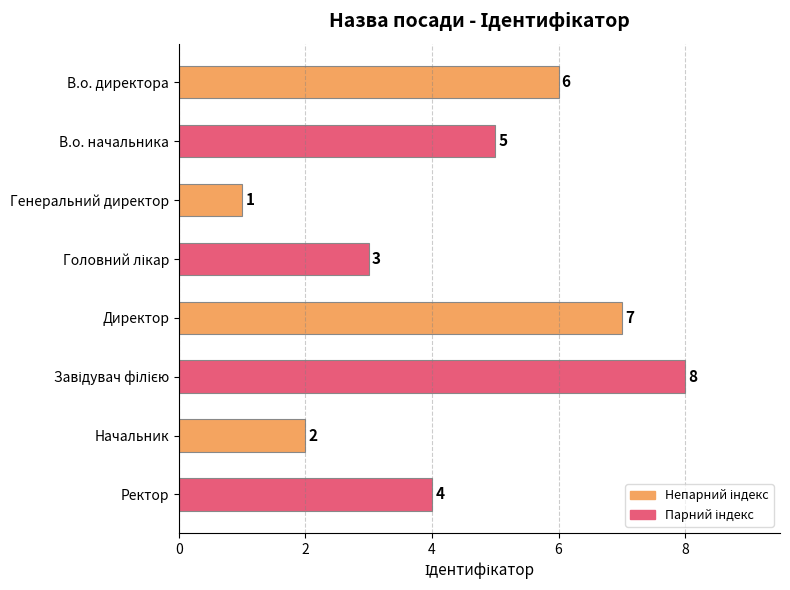

The chart shows a value of 7 at Директор. True or false?

True